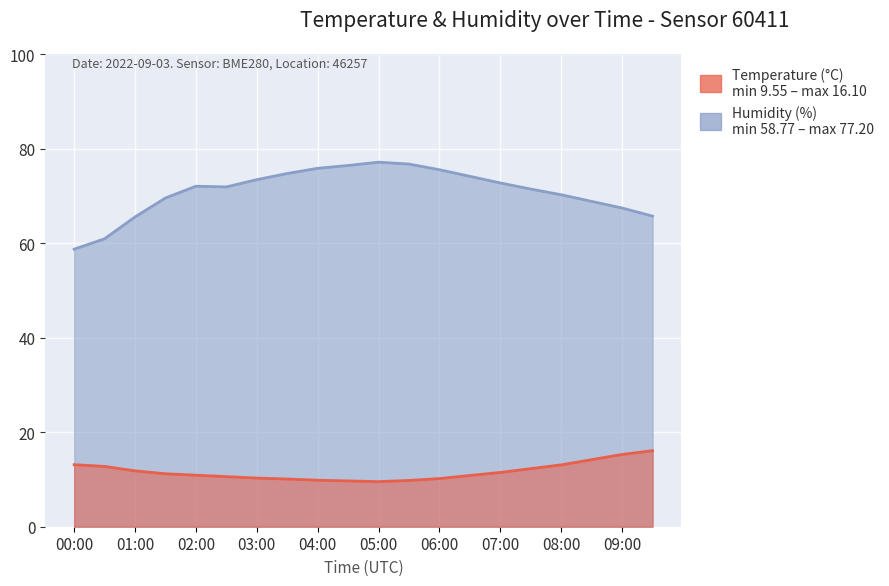

Is the value of Temperature (°C) at 02:00 greater than the value of Humidity (%) at 00:30?

No